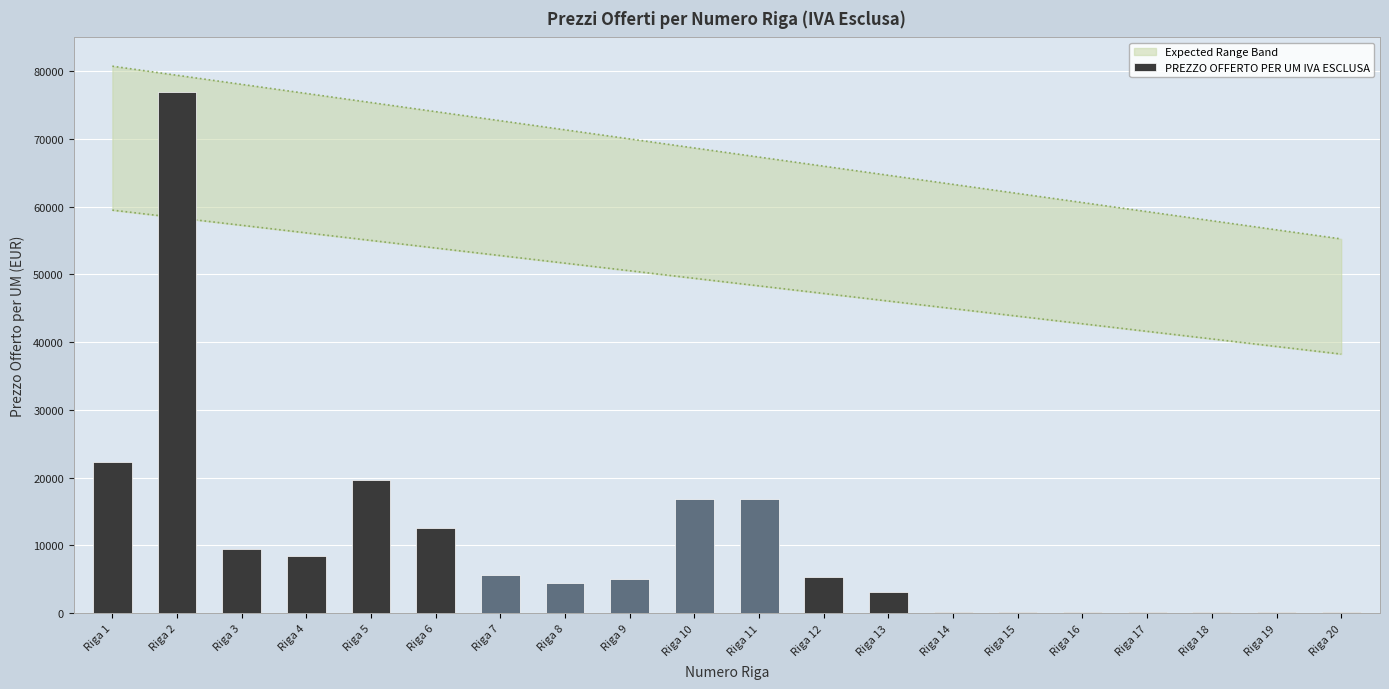

List the labels in order of value, largest first.

Riga 2, Riga 1, Riga 5, Riga 10, Riga 11, Riga 6, Riga 3, Riga 4, Riga 7, Riga 12, Riga 9, Riga 8, Riga 13, Riga 16, Riga 19, Riga 15, Riga 17, Riga 20, Riga 14, Riga 18